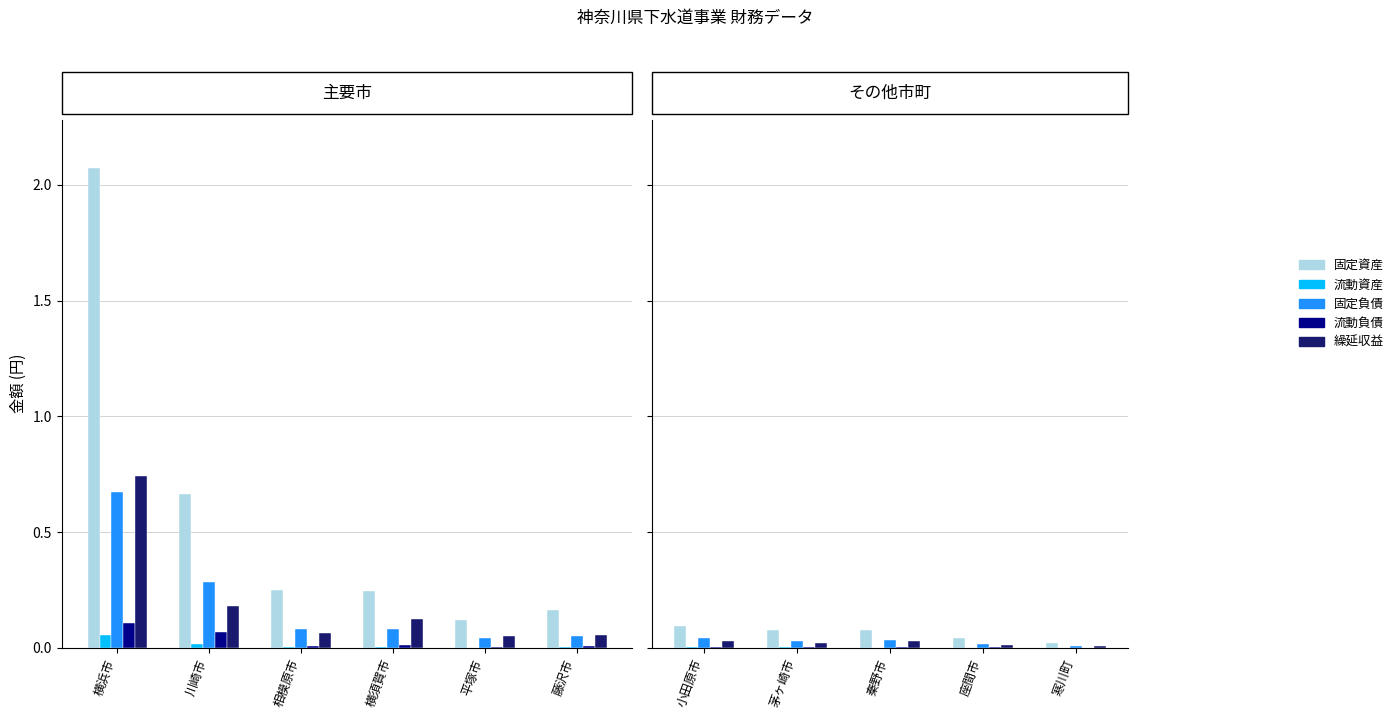

Is the value of 流動負債 at 秦野市 greater than the value of 固定負債 at 小田原市?

No